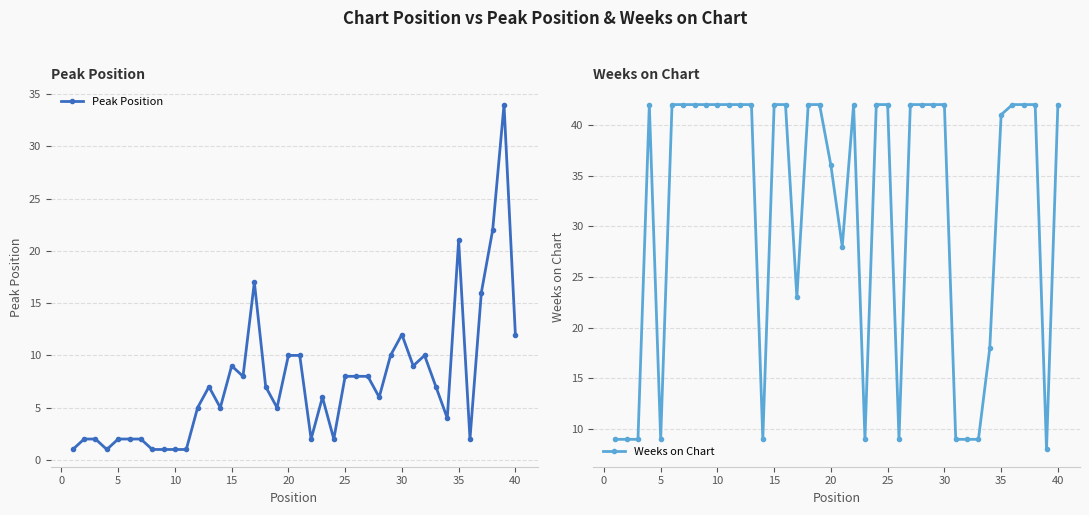

What is the highest value of the Peak Position series?

34